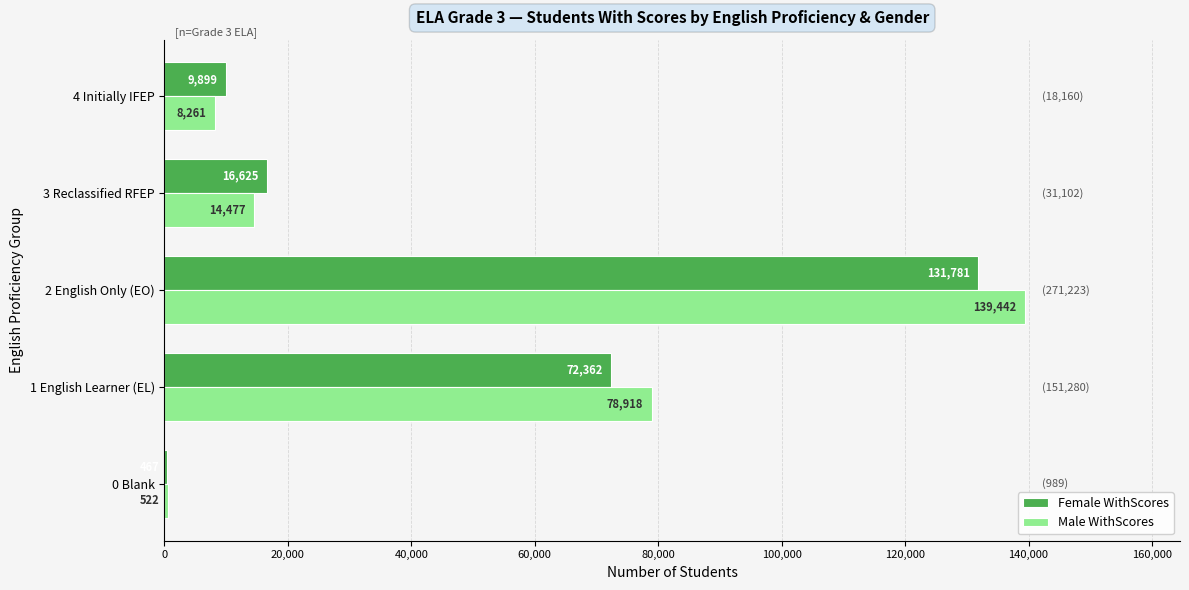

The Female WithScores series shows 2855 at 4 Initially IFEP. True or false?

False